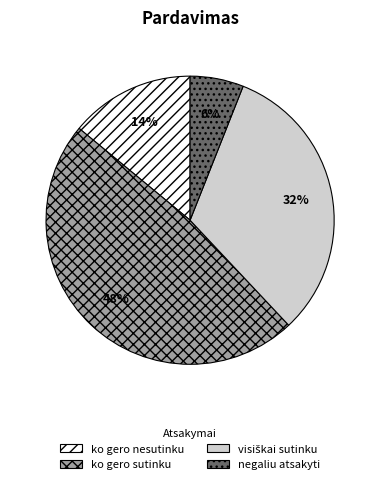

To the nearest percent, what is the combined percentage of ko gero nesutinku and negaliu atsakyti?

20%